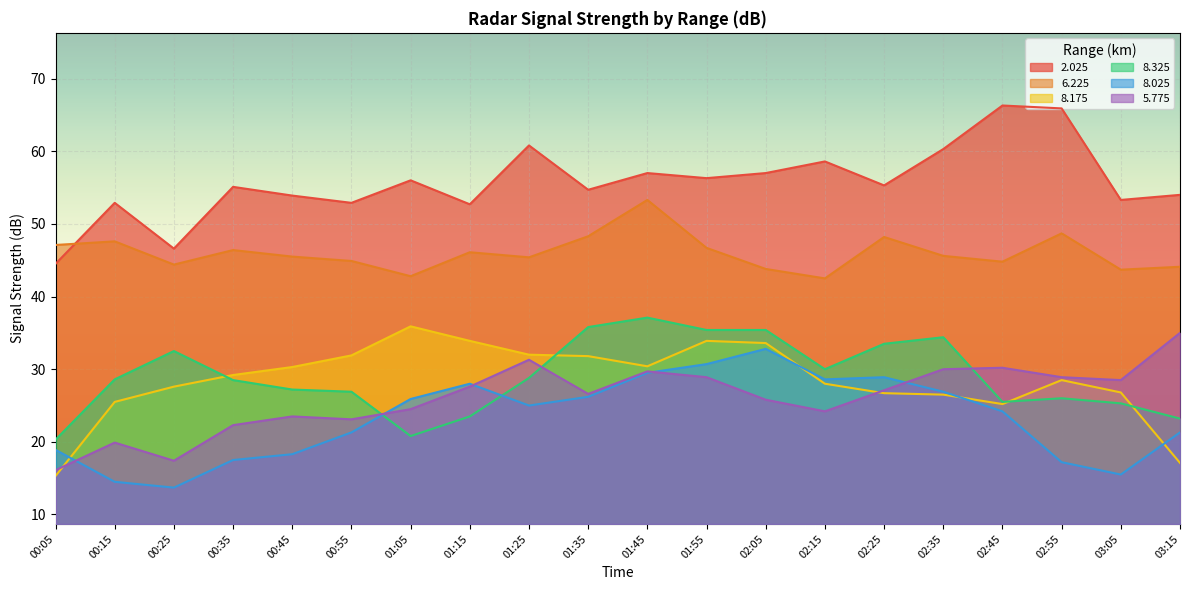

After their last crossing, which series has the higher values: 8.325 or 8.175?

8.325